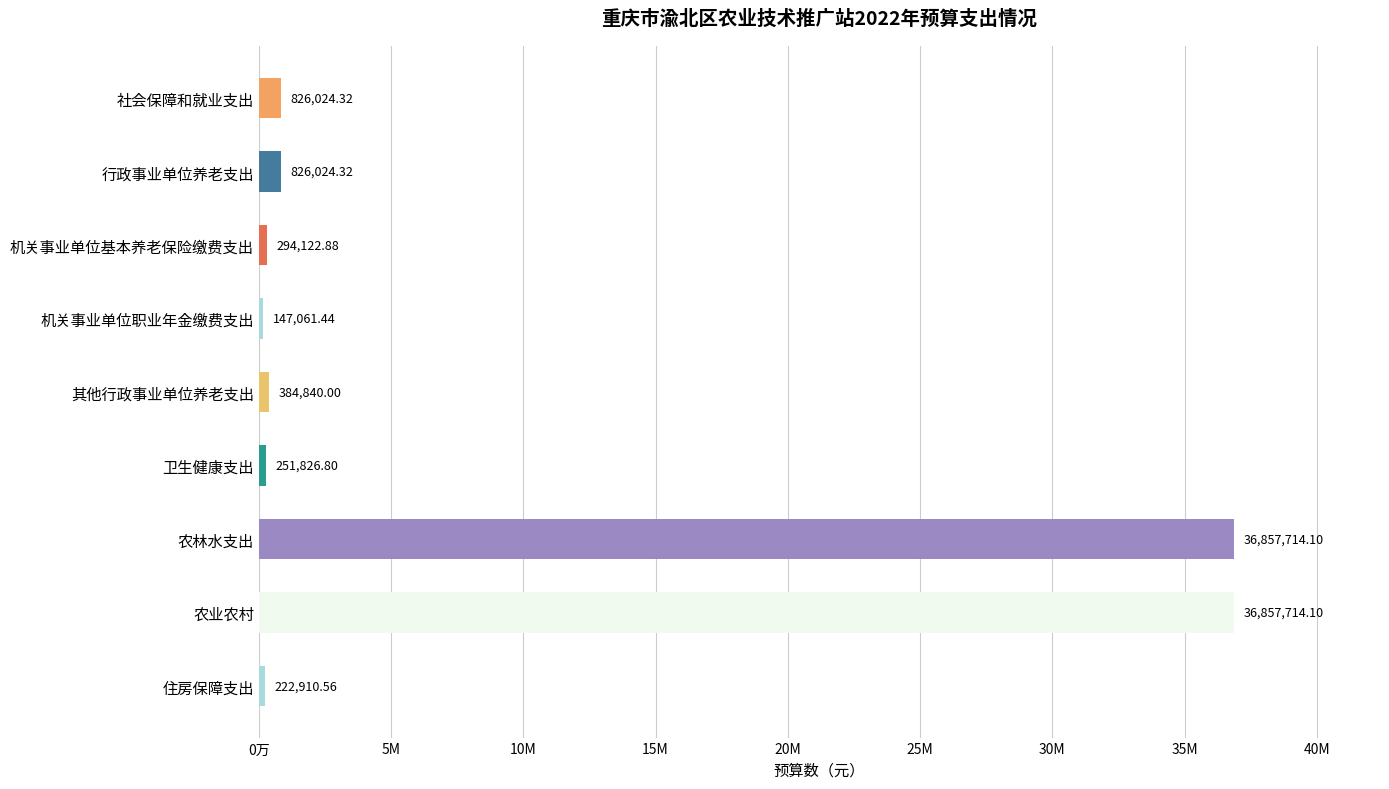

What is the difference between the maximum and second lowest values?

36634803.5